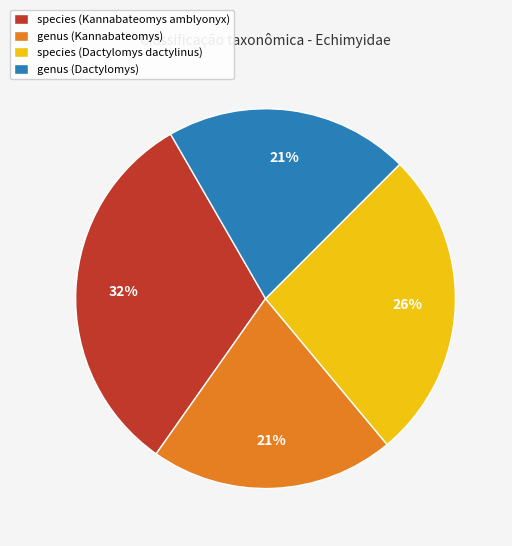

Is there any slice that represents more than half of the pie?

No